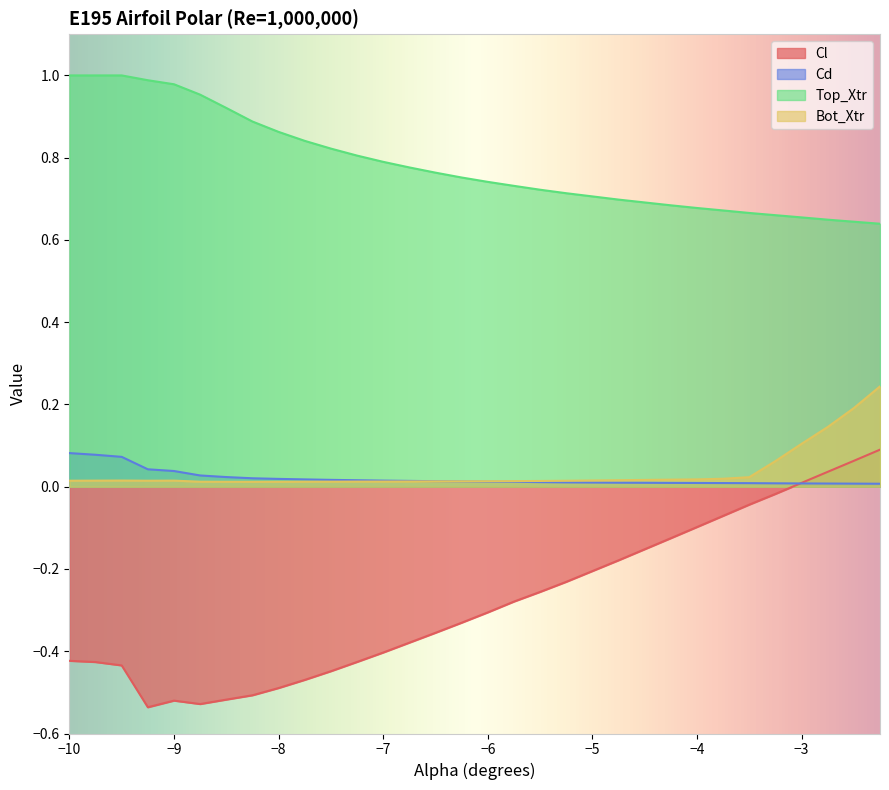

Which category has the lowest value in the Bot_Xtr series?

-8.25